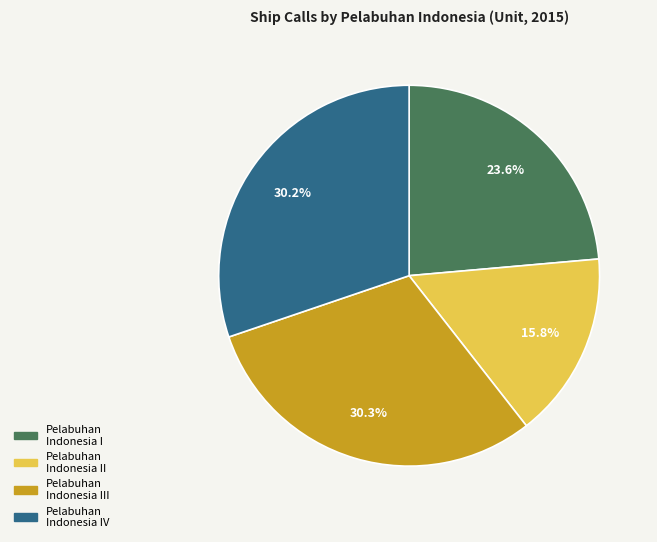

Which category has the smallest portion of the pie?

Pelabuhan Indonesia II